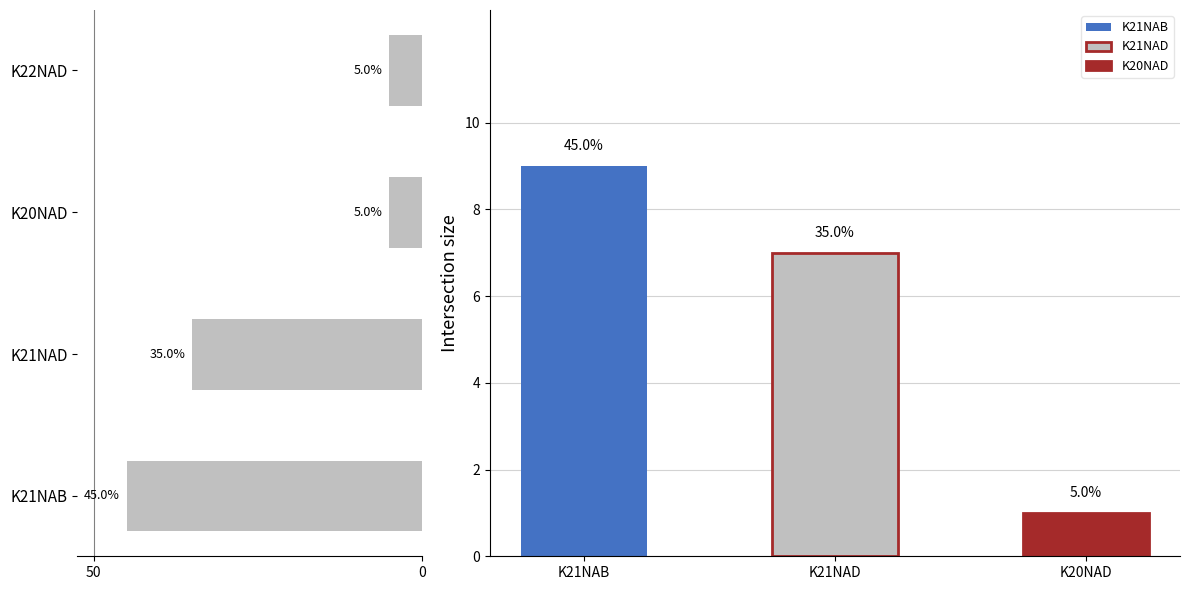

Is it true that the value at K21NAD is 35?

True